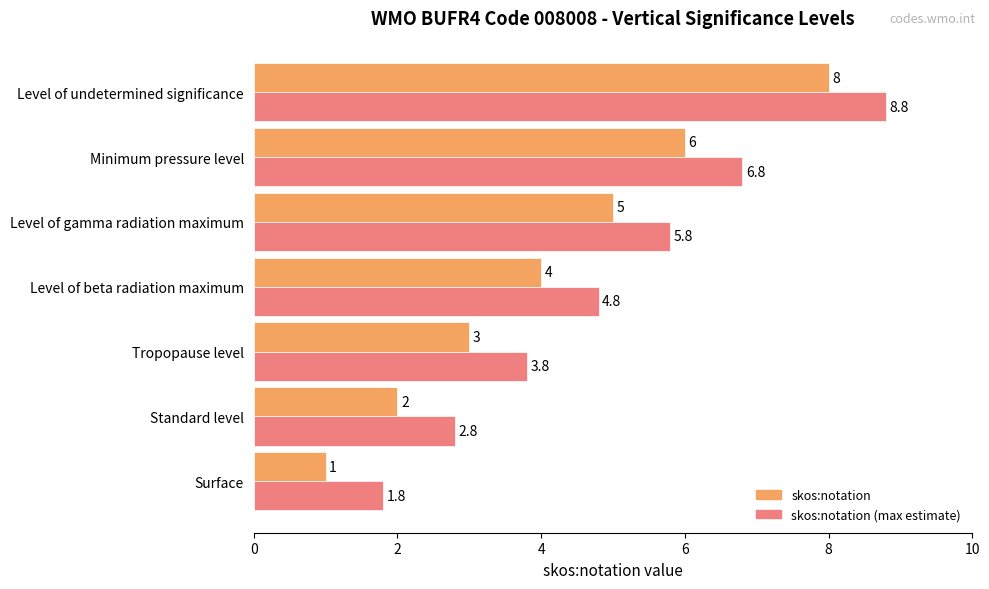

Rank the series by their average value, from lowest to highest.

skos:notation, skos:notation (max estimate)